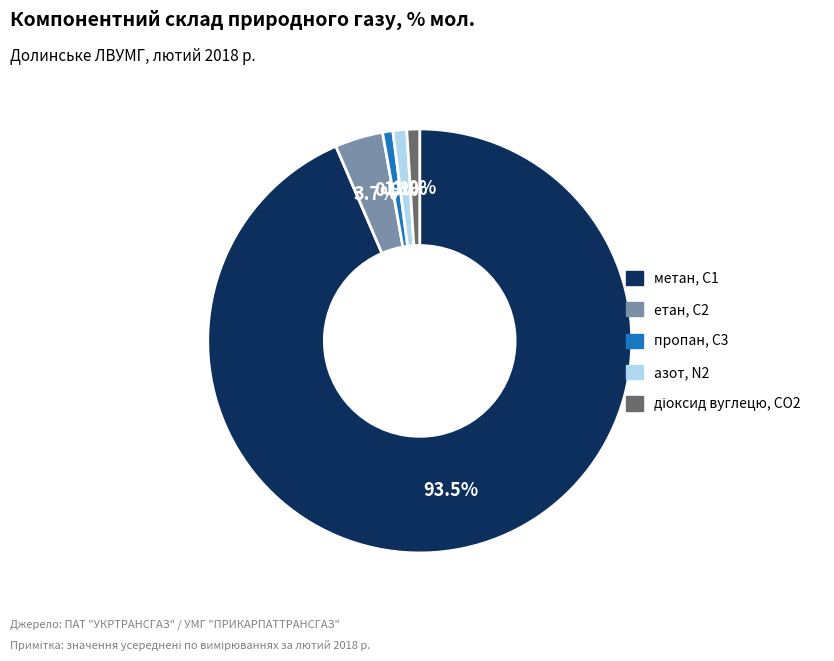

Does азот, N2 account for over 50% of the chart?

No